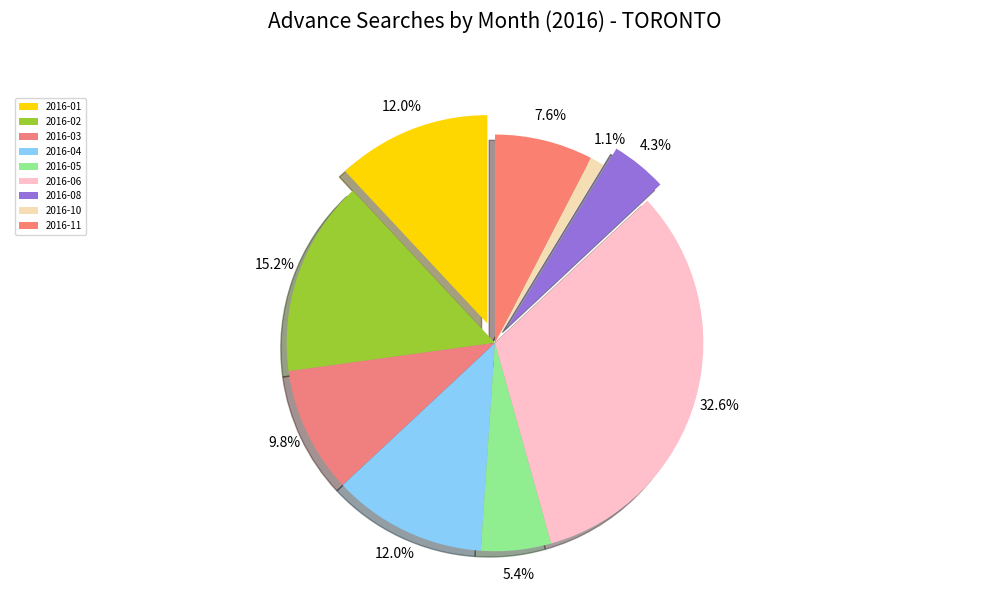

The 2016-11 slice represents 16% of the pie. True or false?

False